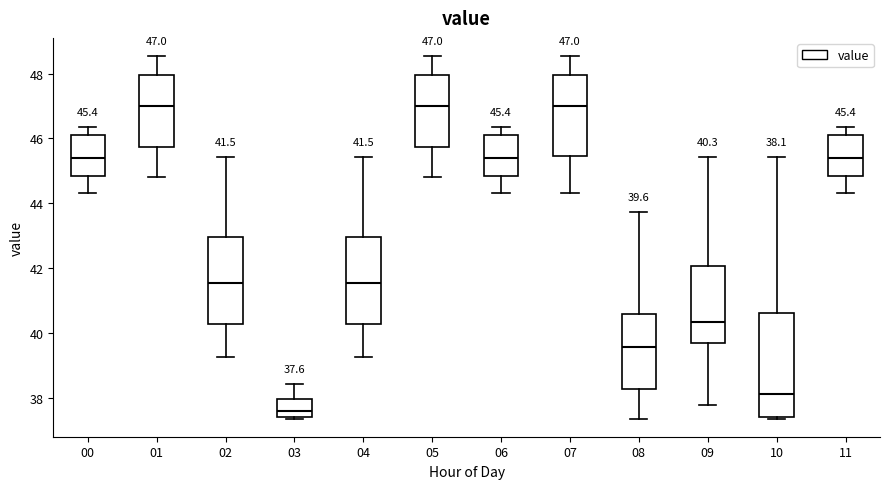

Comparing the boxes themselves (not the whiskers), which one is the tallest?

10